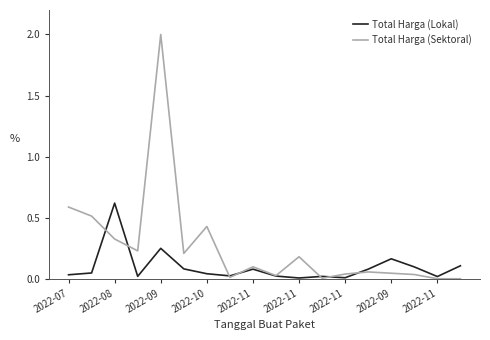

True or false: Total Harga (Lokal) and Total Harga (Sektoral) cross at least once.

True